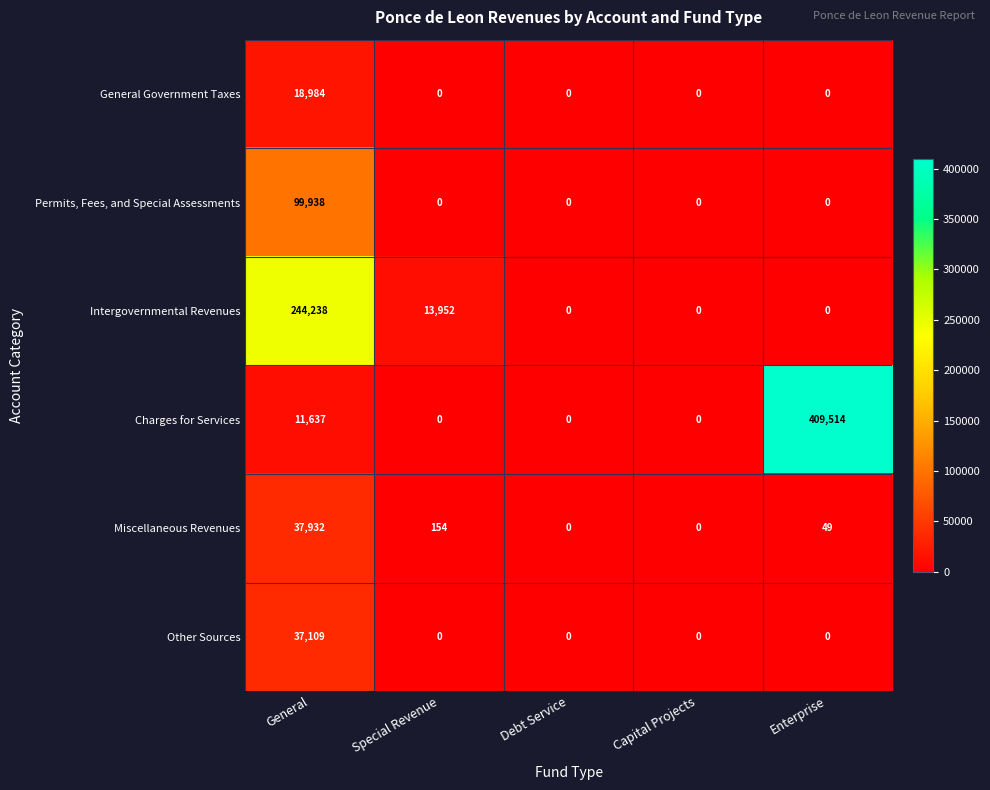

Is it true that Miscellaneous Revenues equals 37932 at General?

True